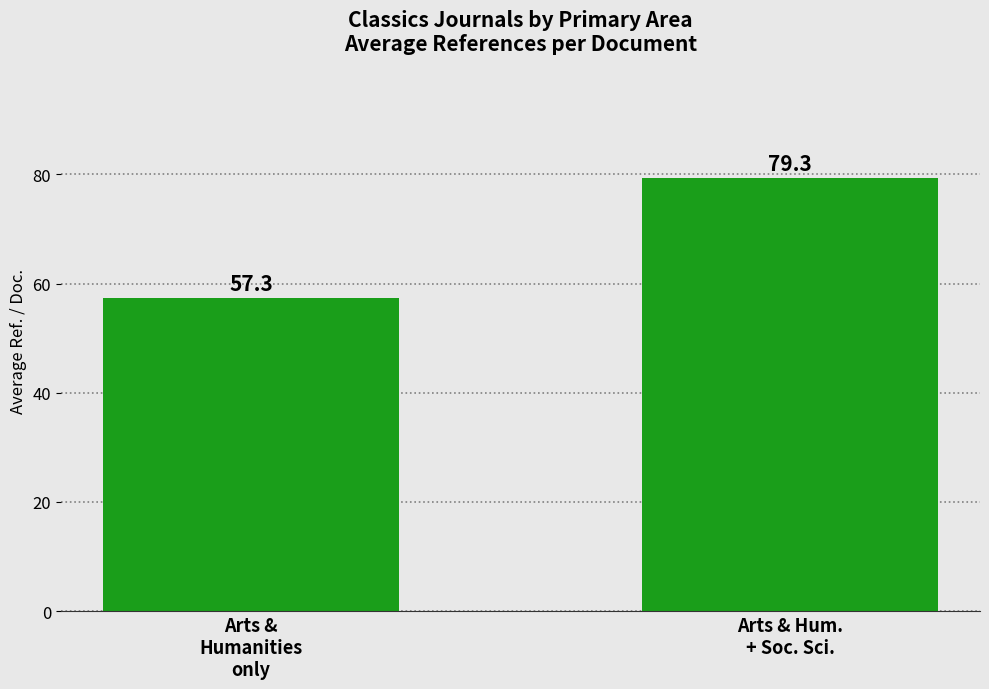

What is the ratio of the value at Arts &
Humanities
only to the value at Arts & Hum.
+ Soc. Sci.?

0.7